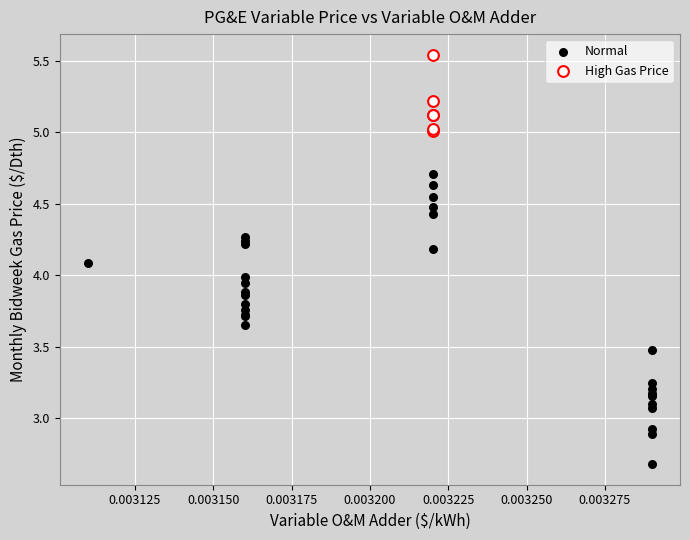

Which series has the largest Y range (max minus min)?

Normal